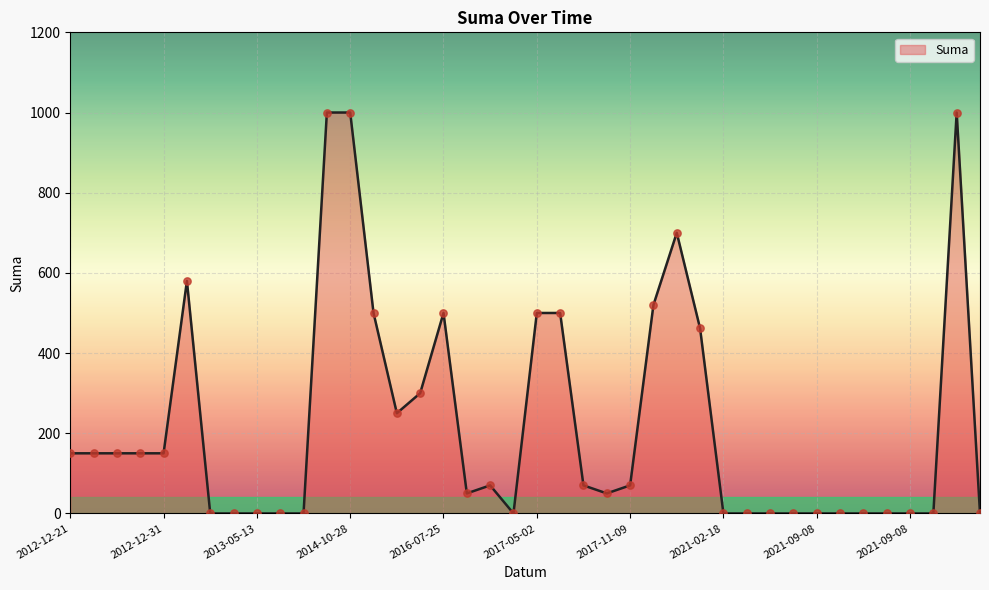

What is the maximum value shown in the chart?

1000.0